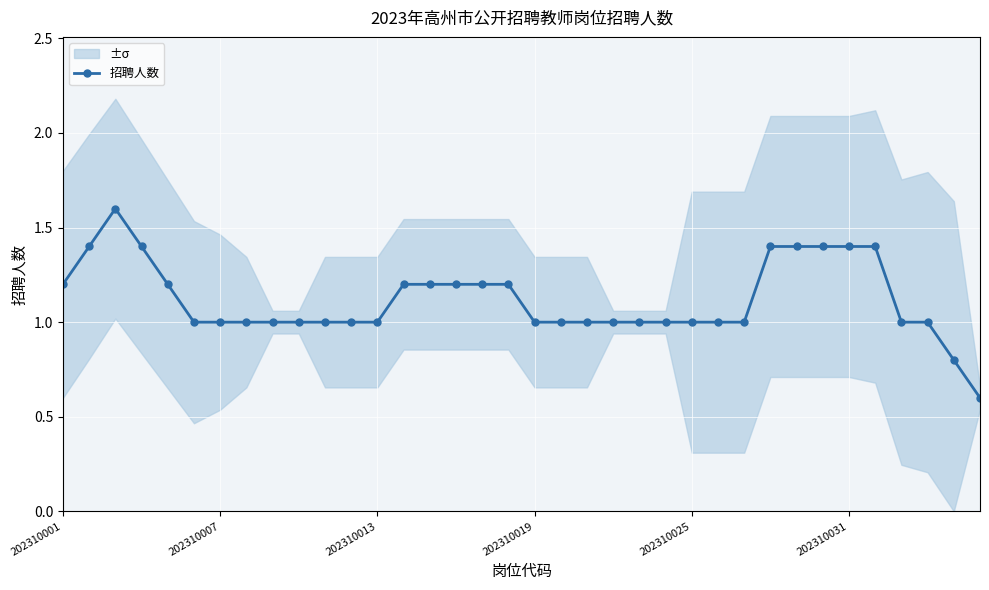

What is the highest value of the 招聘人数 series?

1.6